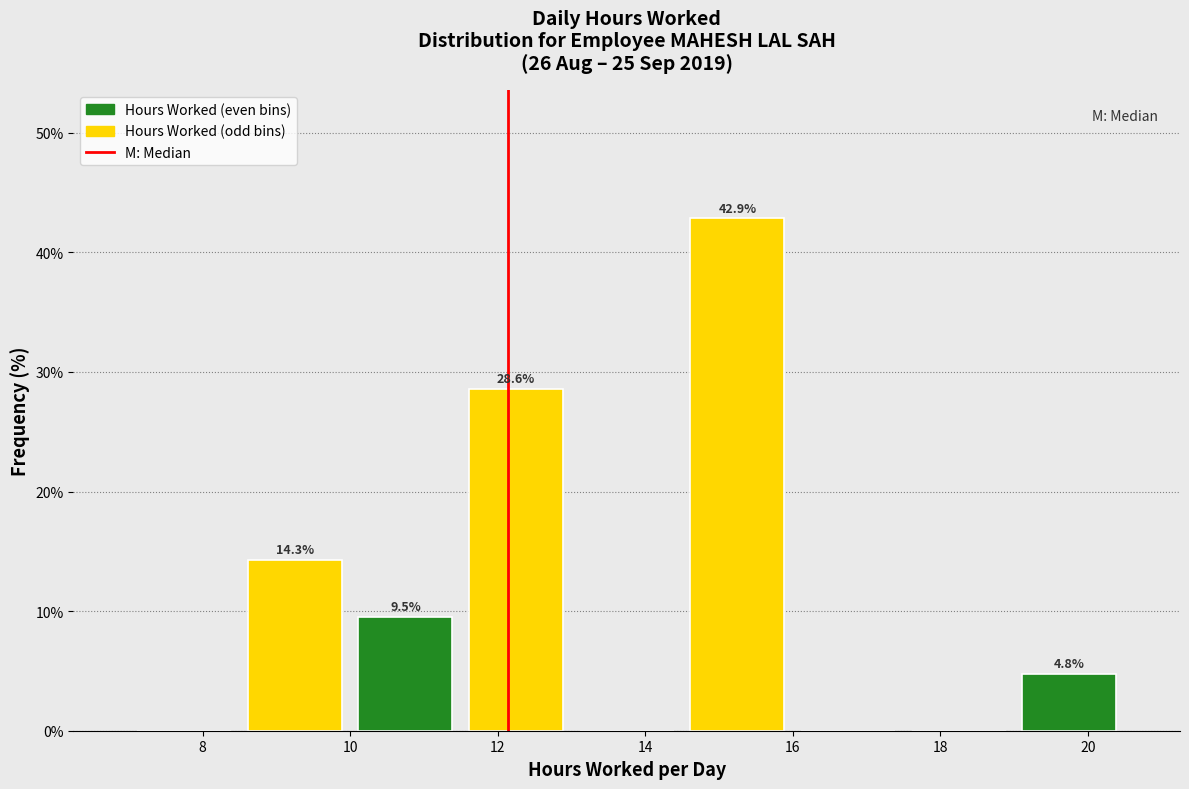

Over which range of the x-axis is the bar tallest?

14.5 to 16.0